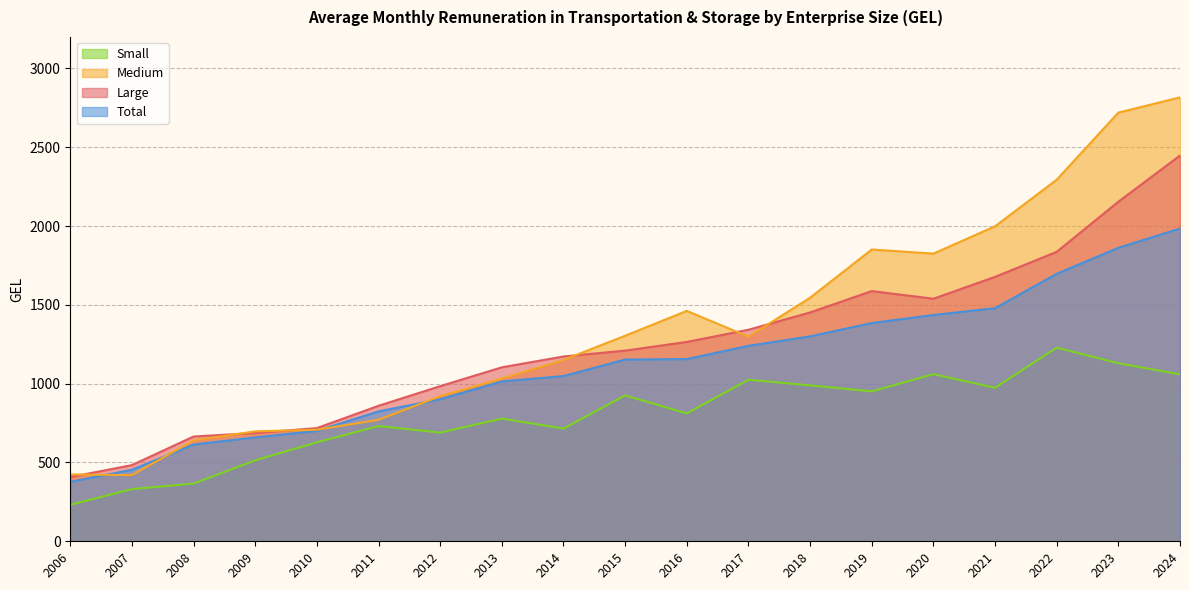

How many interior local peaks does the Small series have?

6